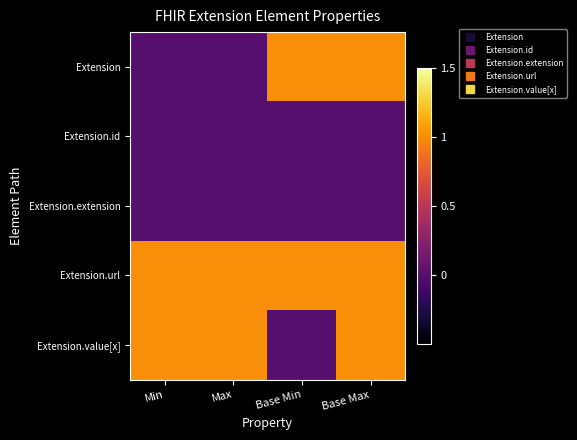

Reading right to left, what are all the values shown in this chart?

Extension: Base Max=1	Base Min=1	Max=0	Min=0
Extension.id: Base Max=0	Base Min=0	Max=0	Min=0
Extension.extension: Base Max=0	Base Min=0	Max=0	Min=0
Extension.url: Base Max=1	Base Min=1	Max=1	Min=1
Extension.value[x]: Base Max=1	Base Min=0	Max=1	Min=1